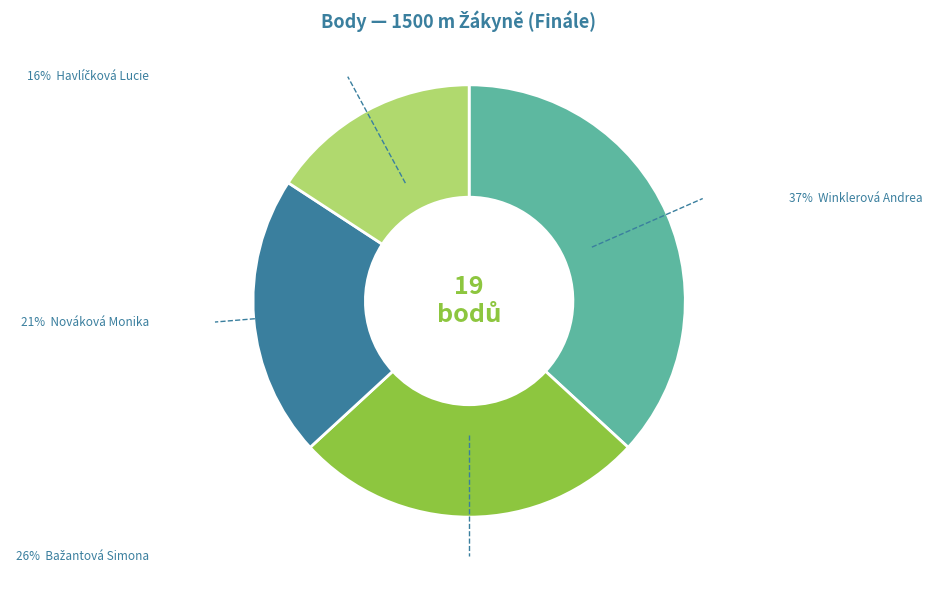

Is there any slice that represents more than half of the pie?

No